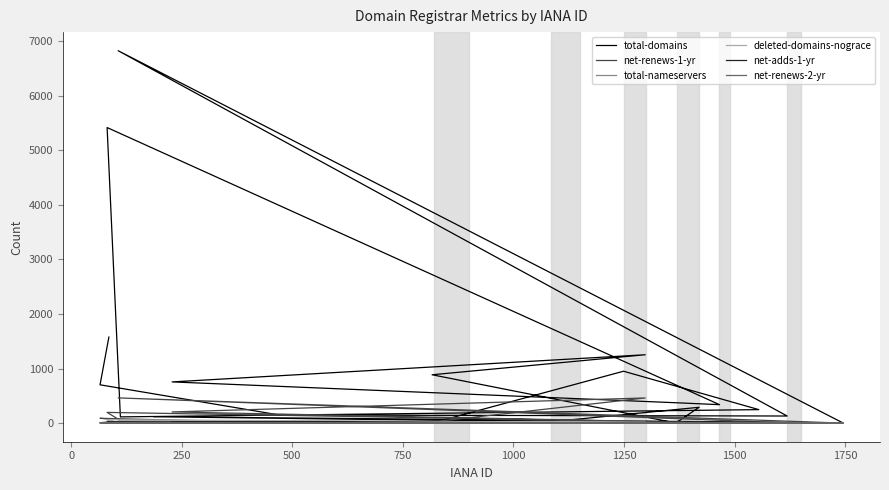

What is the difference between the maximum and minimum values in the net-renews-1-yr series?

462